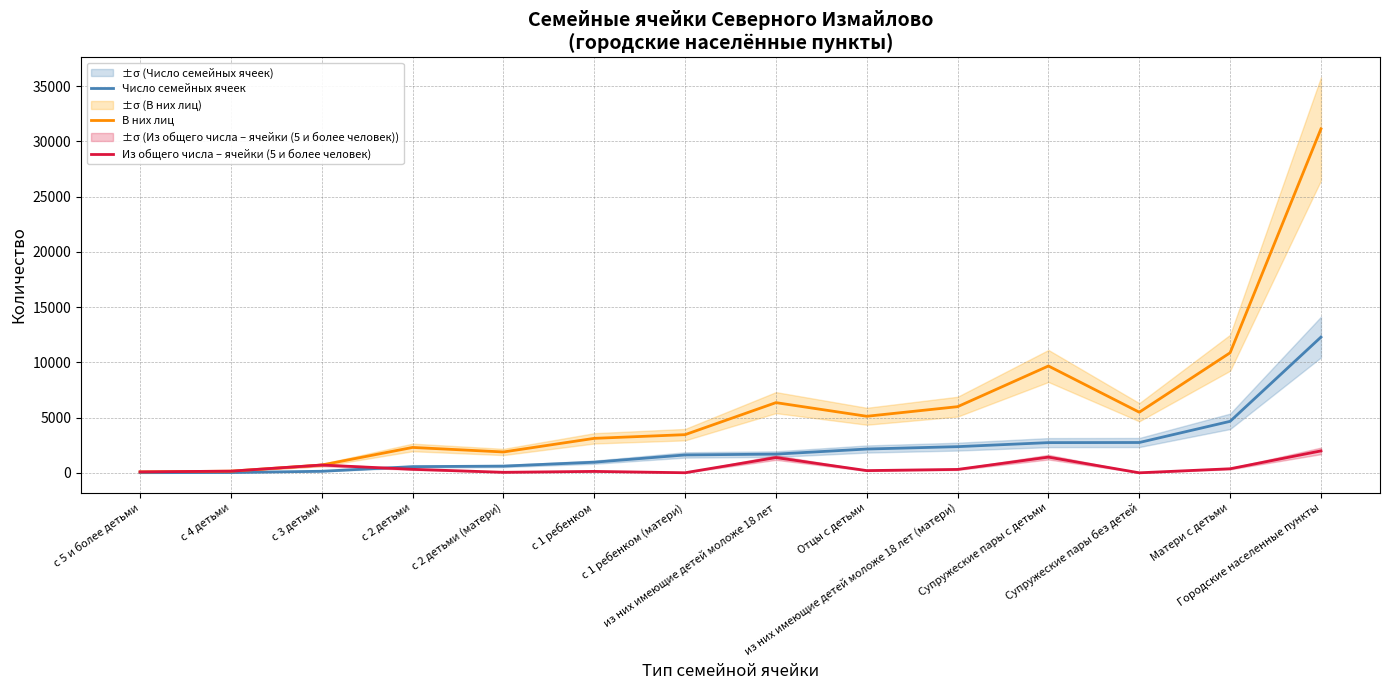

In Из общего числа – ячейки (5 и более человек), how many points are higher than both neighbors (excluding endpoints)?

4